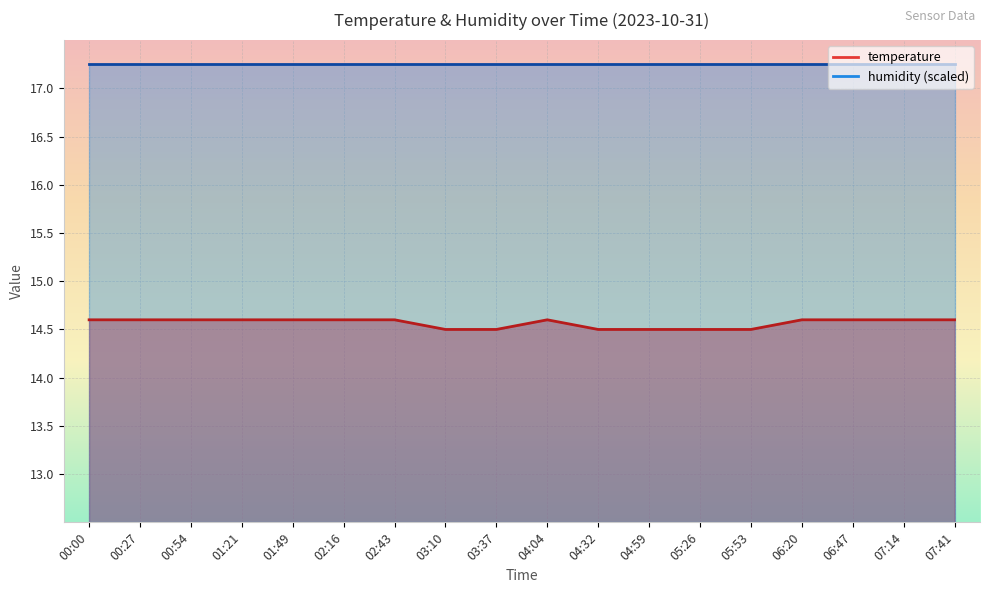

What is the sum of the values at 04:04 and 00:00?

29.2